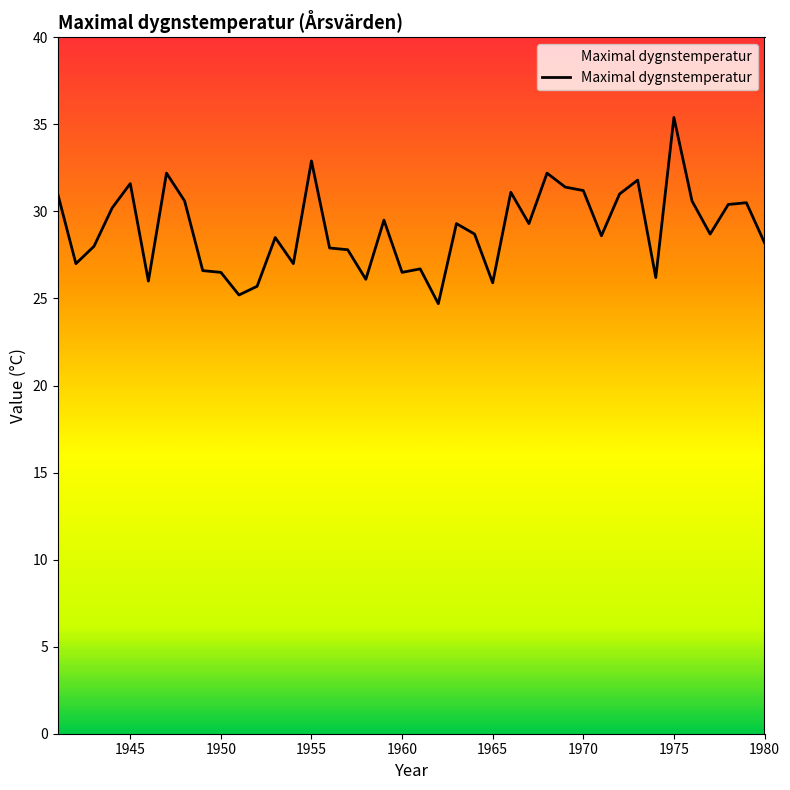

What is the difference between the maximum and minimum values?

10.7